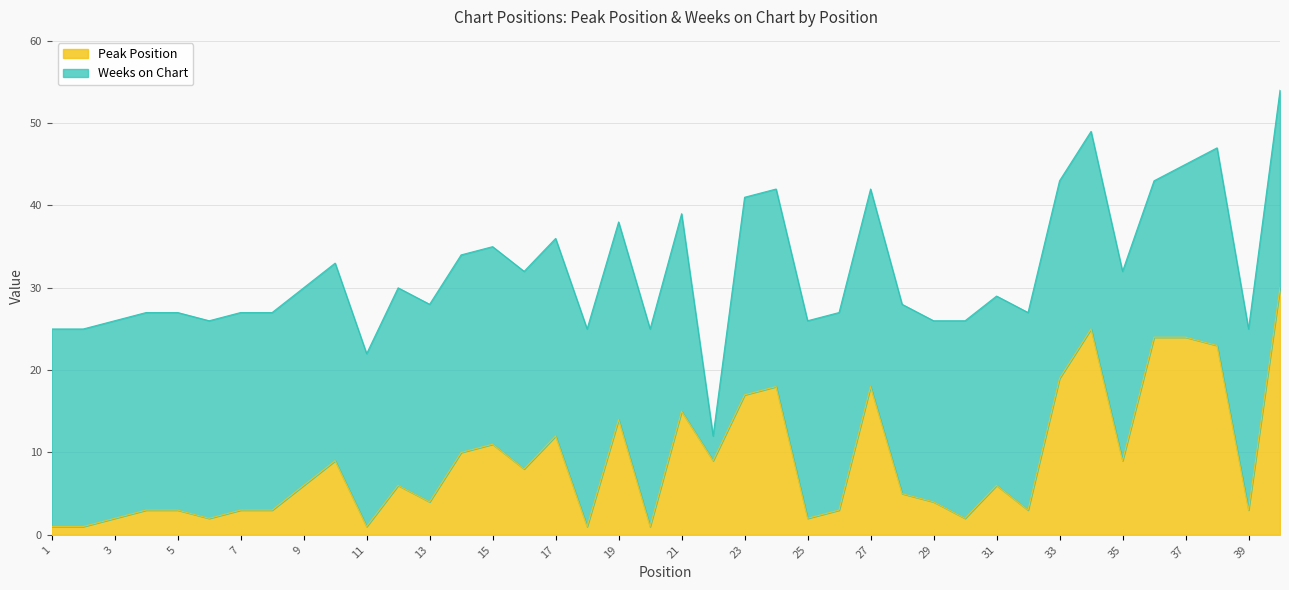

Reading left to right, what are all the values shown in this chart?

1	1	2	3	3	2	3	3	6	9	1	6	4	10	11	8	12	1	14	1	15	9	17	18	2	3	18	5	4	2	6	3	19	25	9	24	24	23	3	30